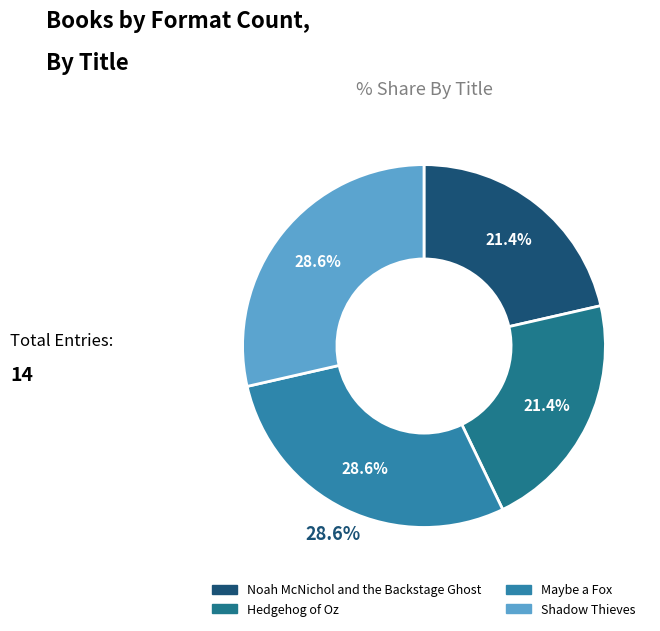

What is the ratio of the value at Maybe a Fox to the value at Shadow Thieves?

1.0